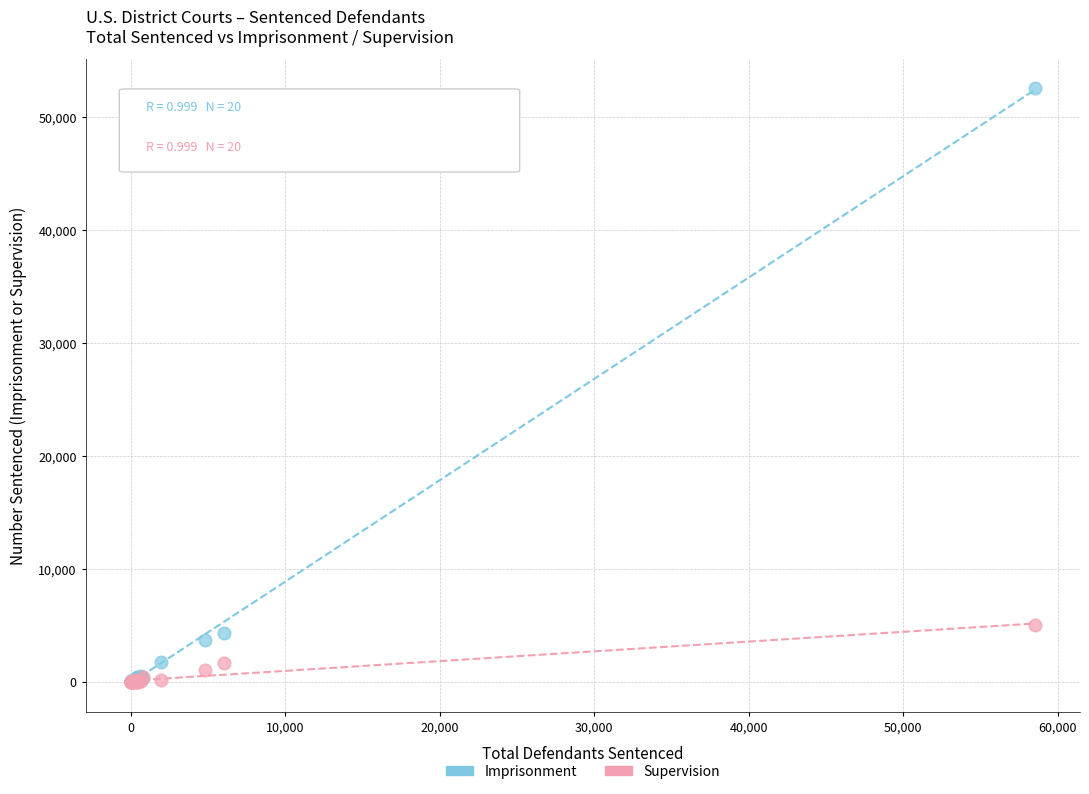

Across all series, what Y value is closest to 26263?

5026